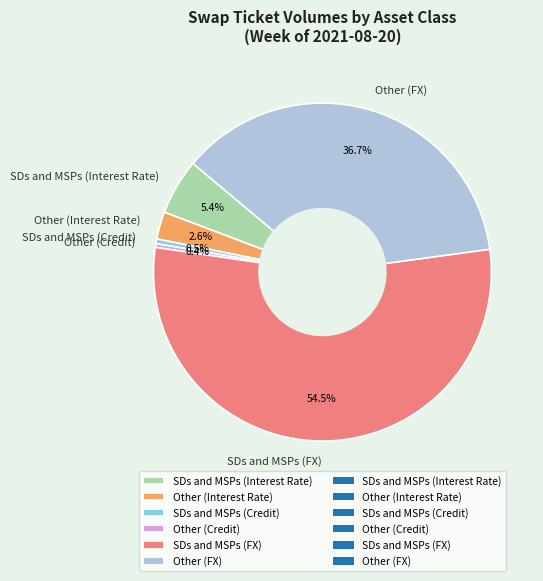

To the nearest percent, what is the average slice percentage?

17%